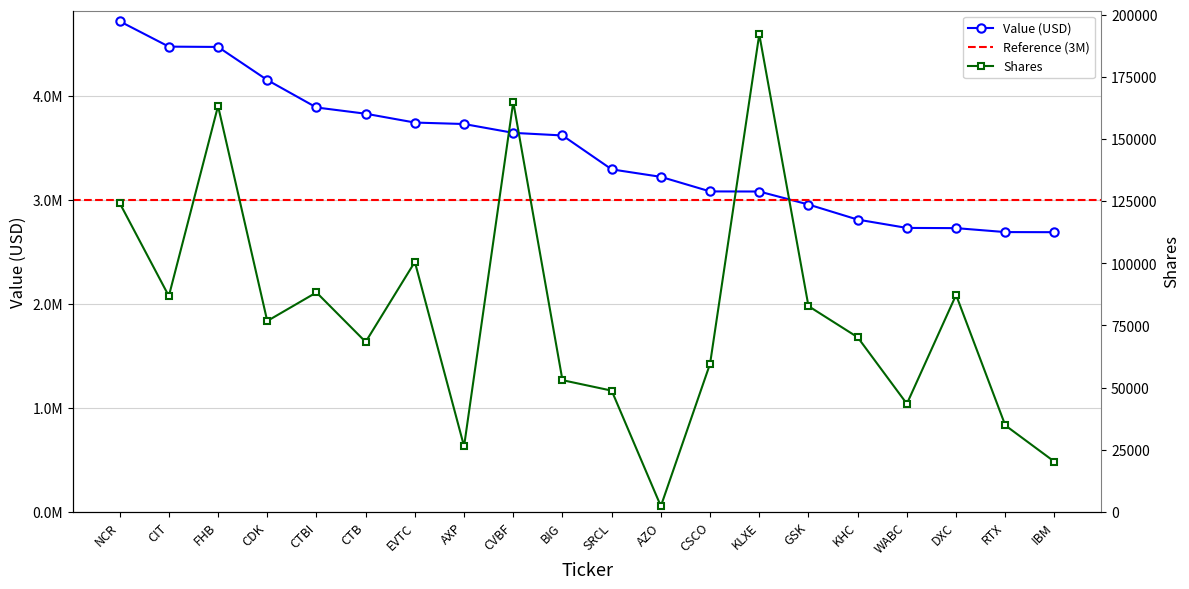

List the labels in order of Shares value, smallest first.

AZO, IBM, AXP, RTX, WABC, SRCL, BIG, CSCO, CTB, KHC, CDK, GSK, CIT, DXC, CTBI, EVTC, NCR, FHB, CVBF, KLXE